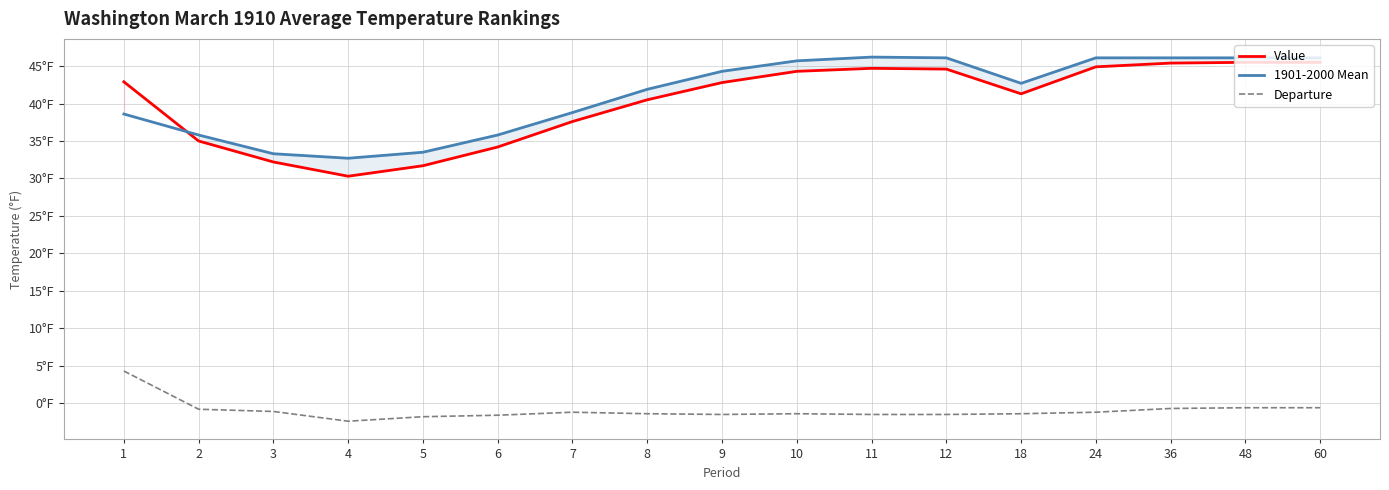

Which has a higher value, 6 or 8?

8